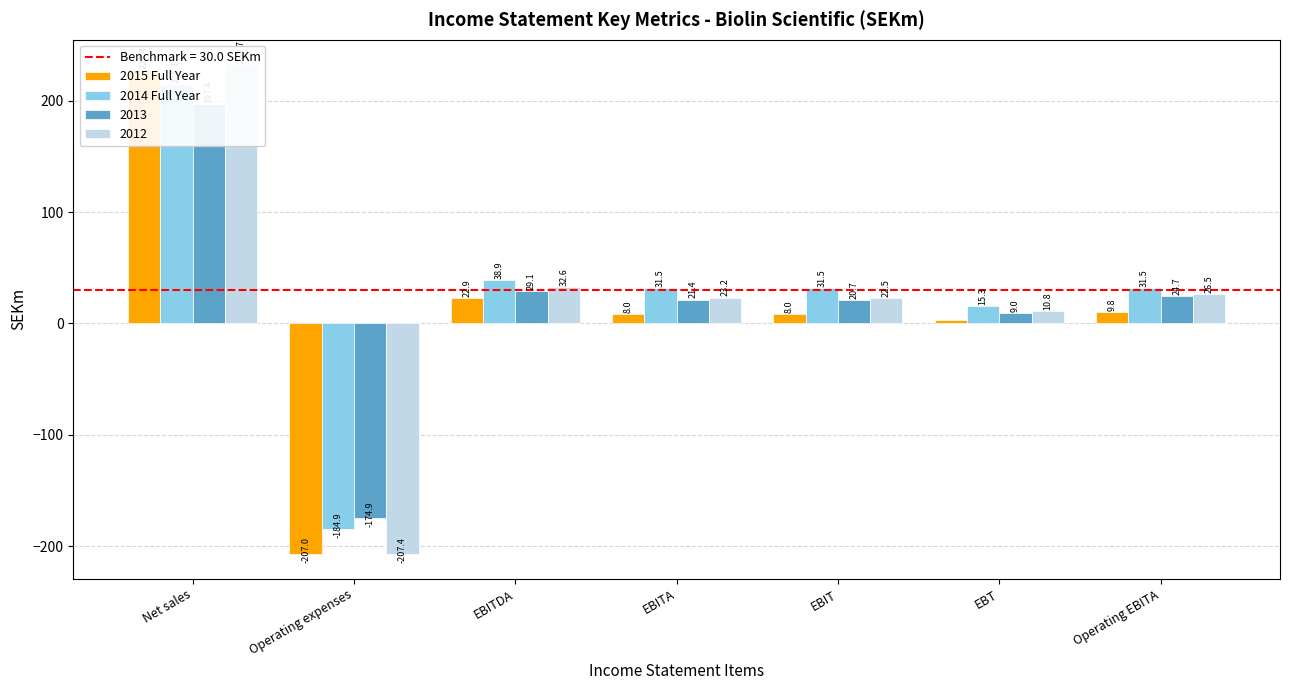

At which label does 2014 Full Year reach its peak?

Net sales